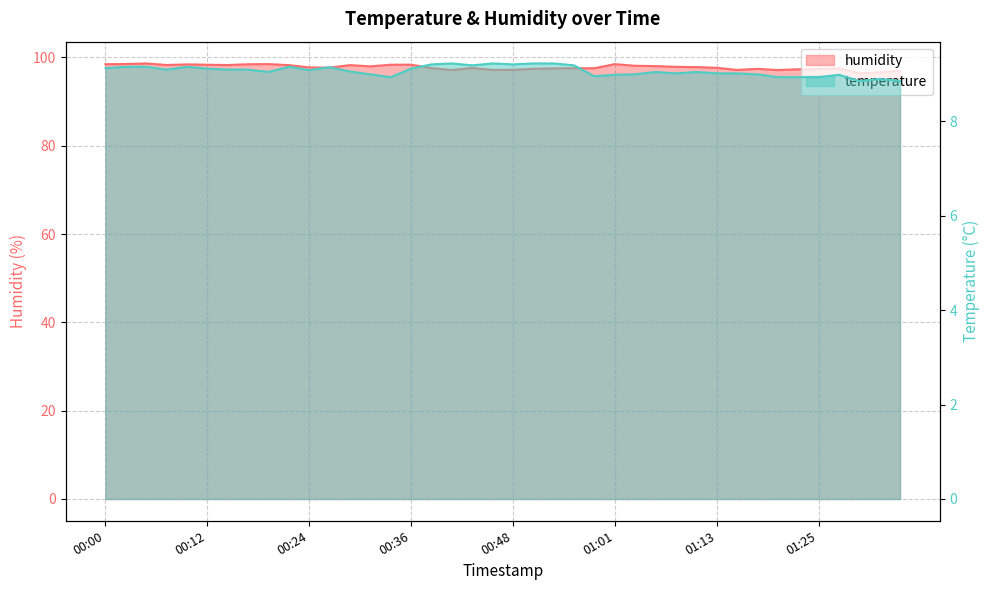

What is the label of the 15th point from the left?

00:34